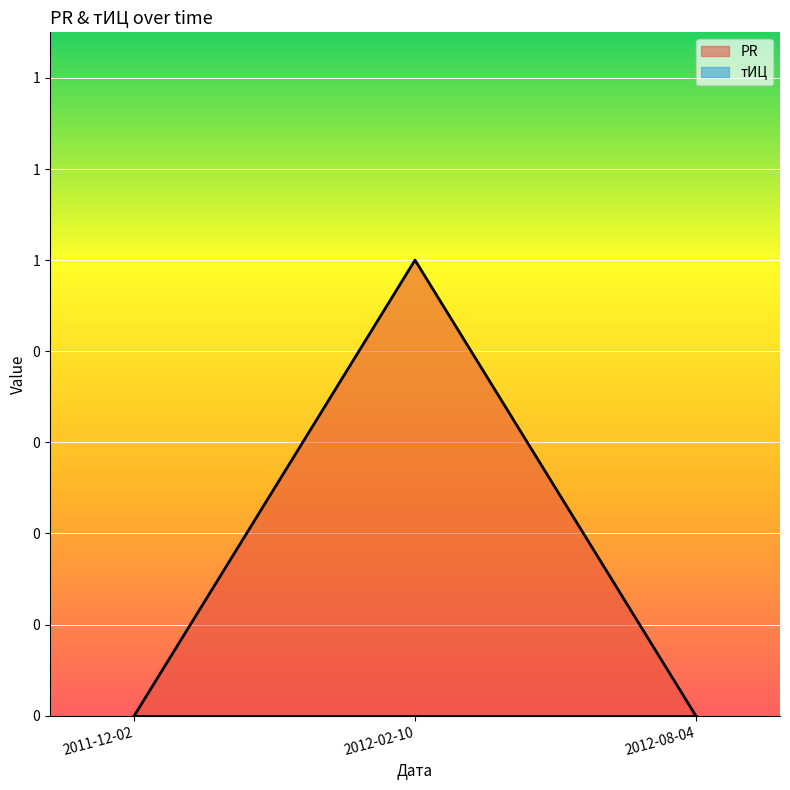

What is the difference between the maximum and second lowest values?

1